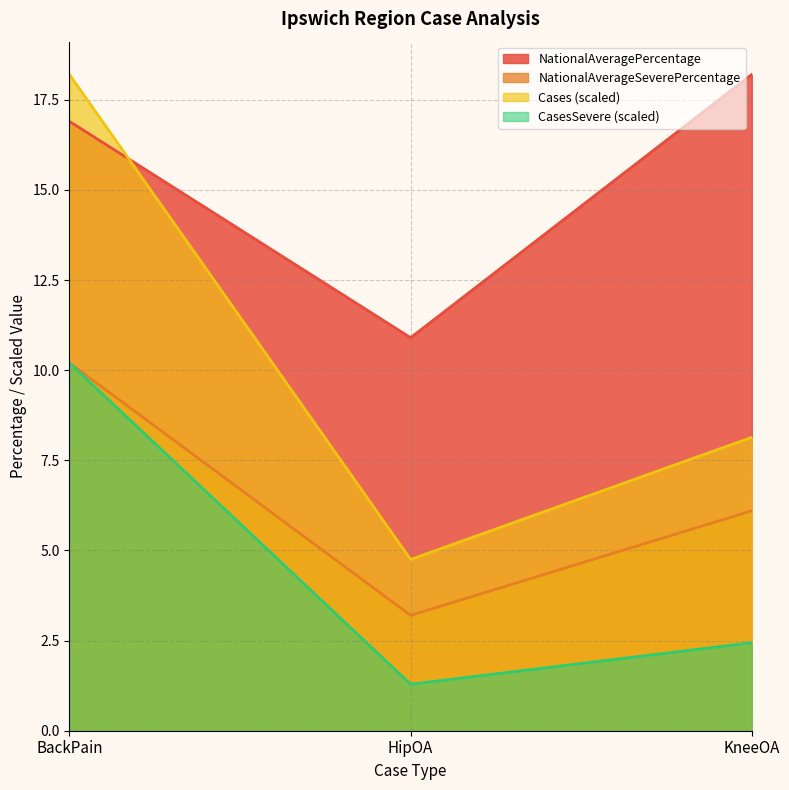

Which series has the largest range (max minus min)?

Cases (scaled)